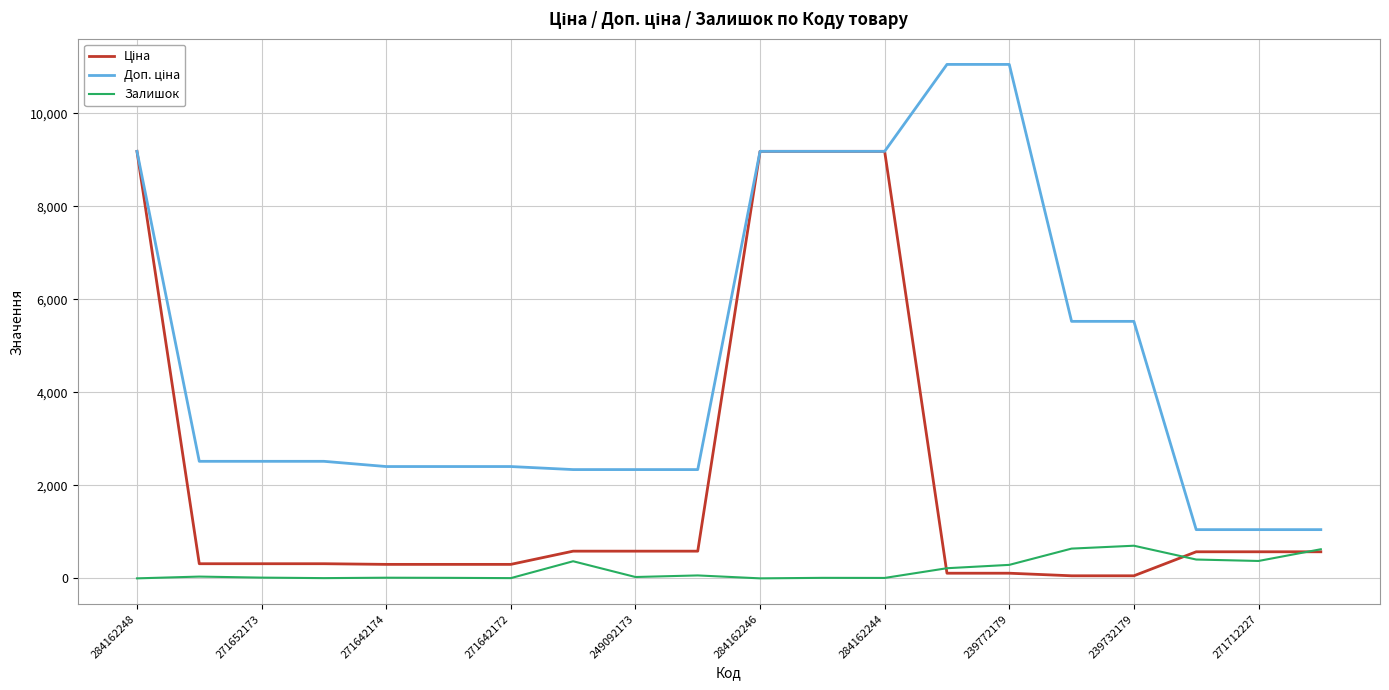

The Залишок series shows 29.0 at 249092173. True or false?

True